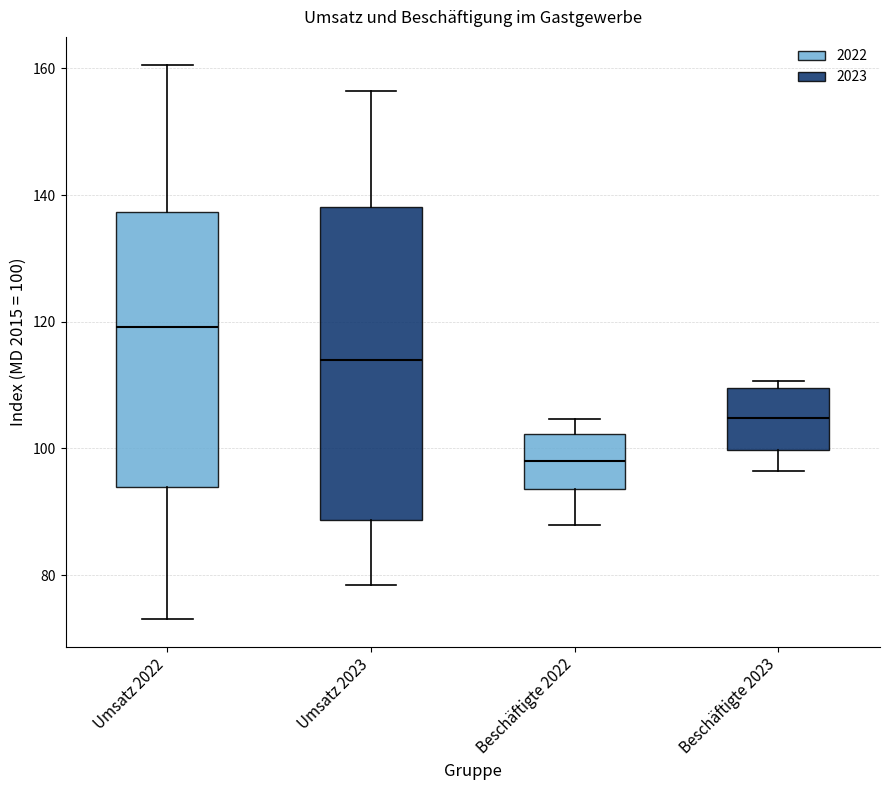

Which box's median line is the highest?

Umsatz 2022